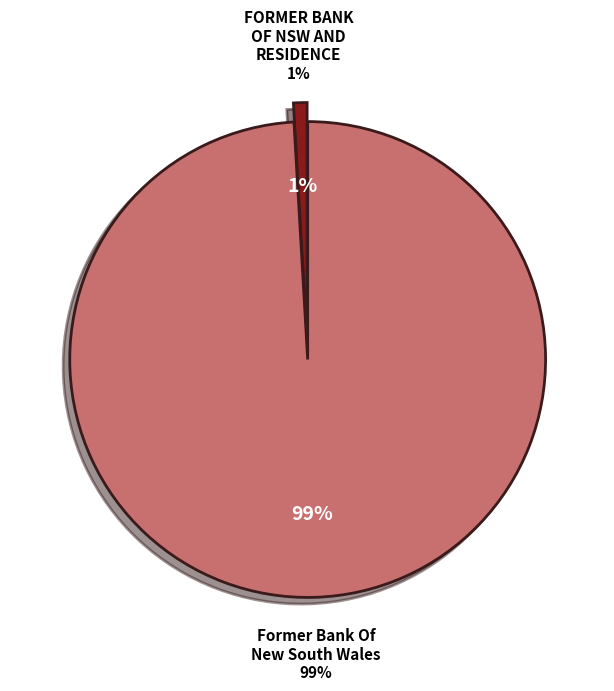

The Former Bank Of New South Wales slice represents 99% of the pie. True or false?

True